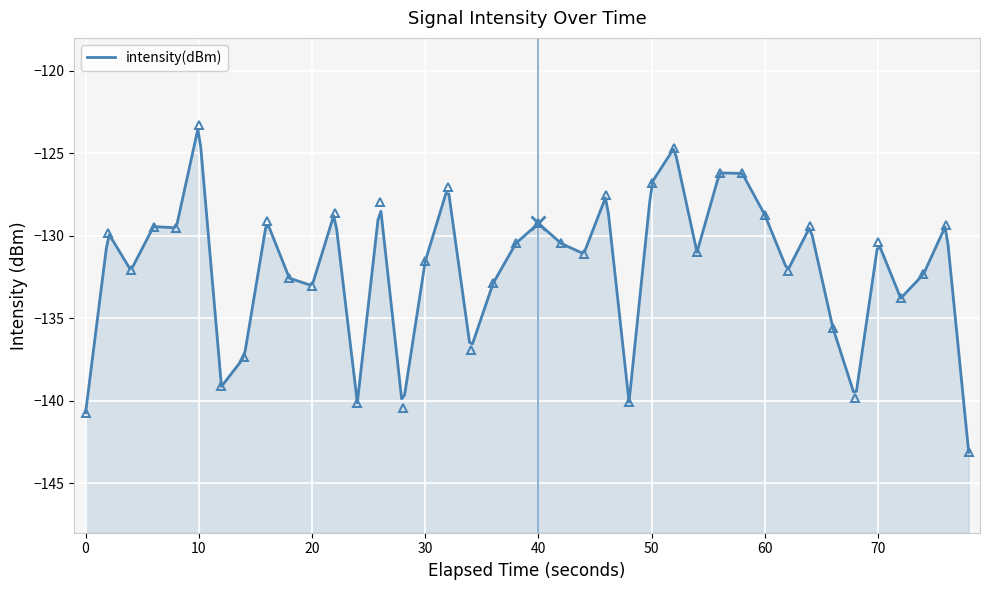

What is the average value?

-132.0